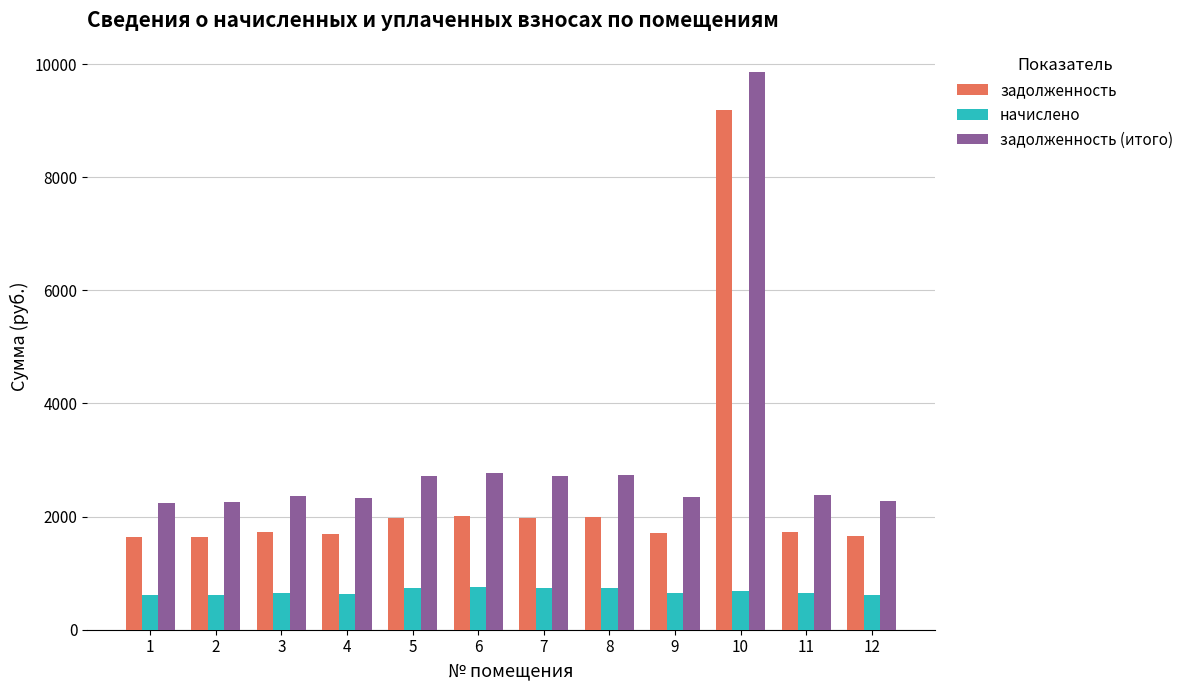

True or false: задолженность (итого) has a value of 2276.3 at 12.

True